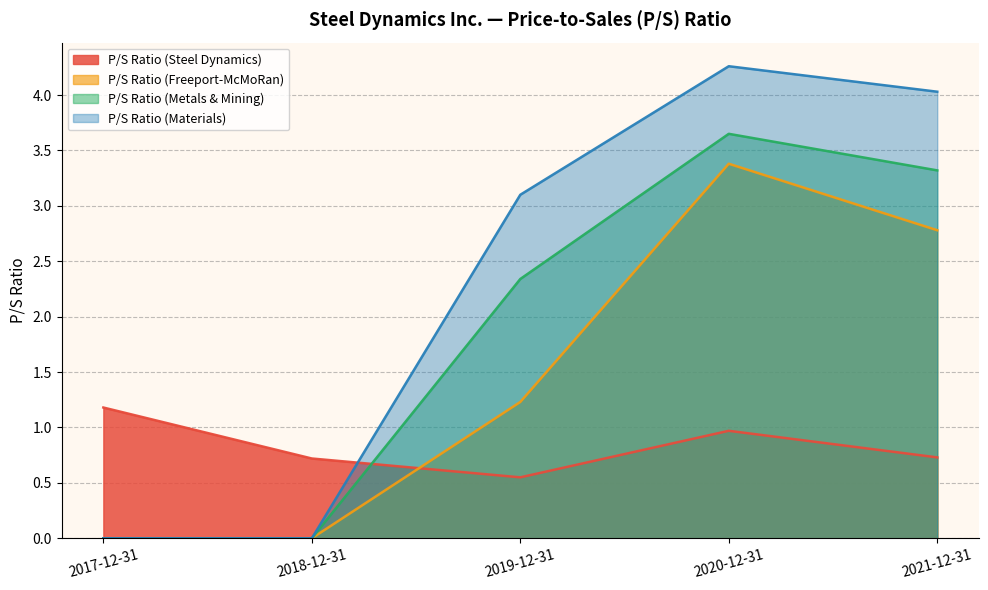

How many intersections are there between P/S Ratio (Freeport-McMoRan) and P/S Ratio (Steel Dynamics)?

1